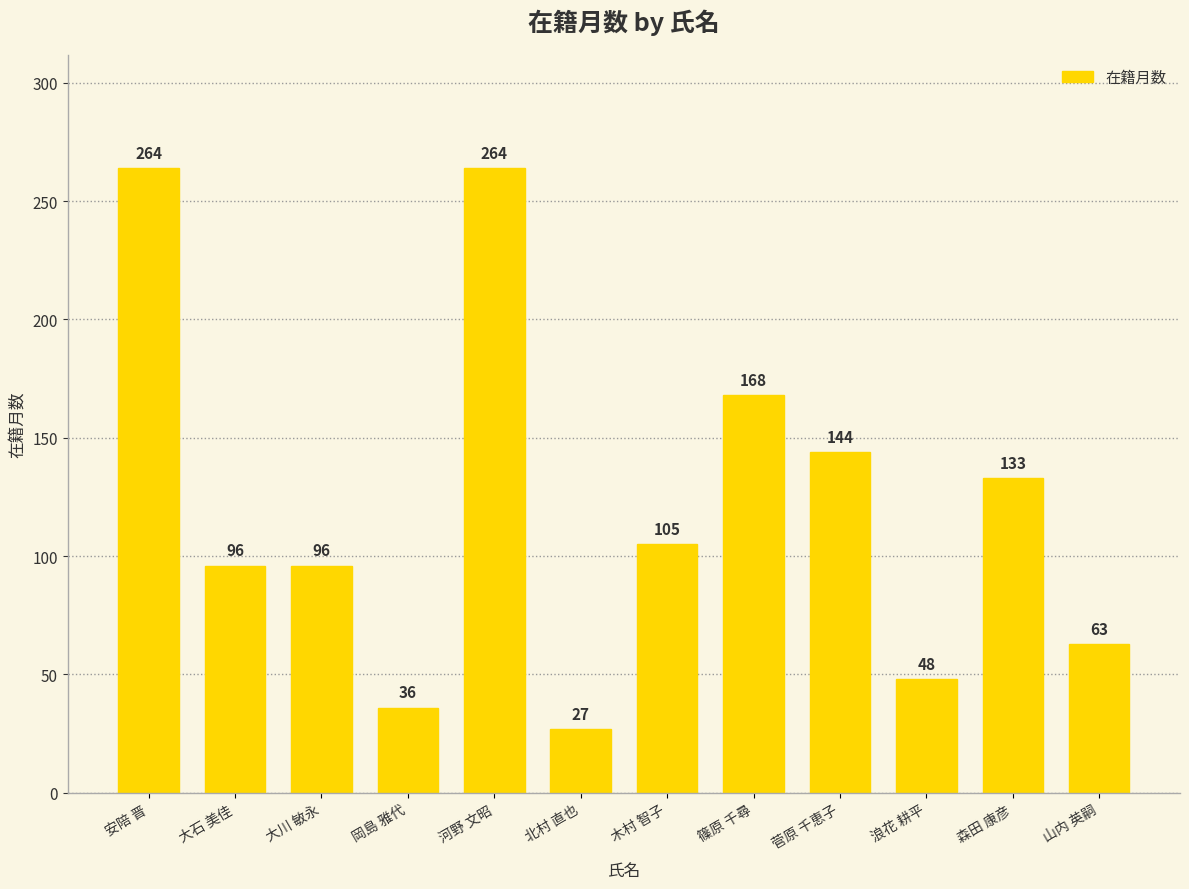

Reading left to right, extract all data points from this chart.

264	96	96	36	264	27	105	168	144	48	133	63